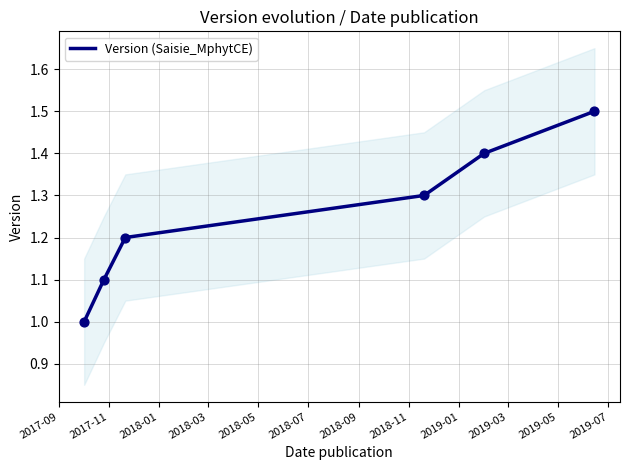

Which has a higher value, 2017-09 or 2018-05?

2018-05